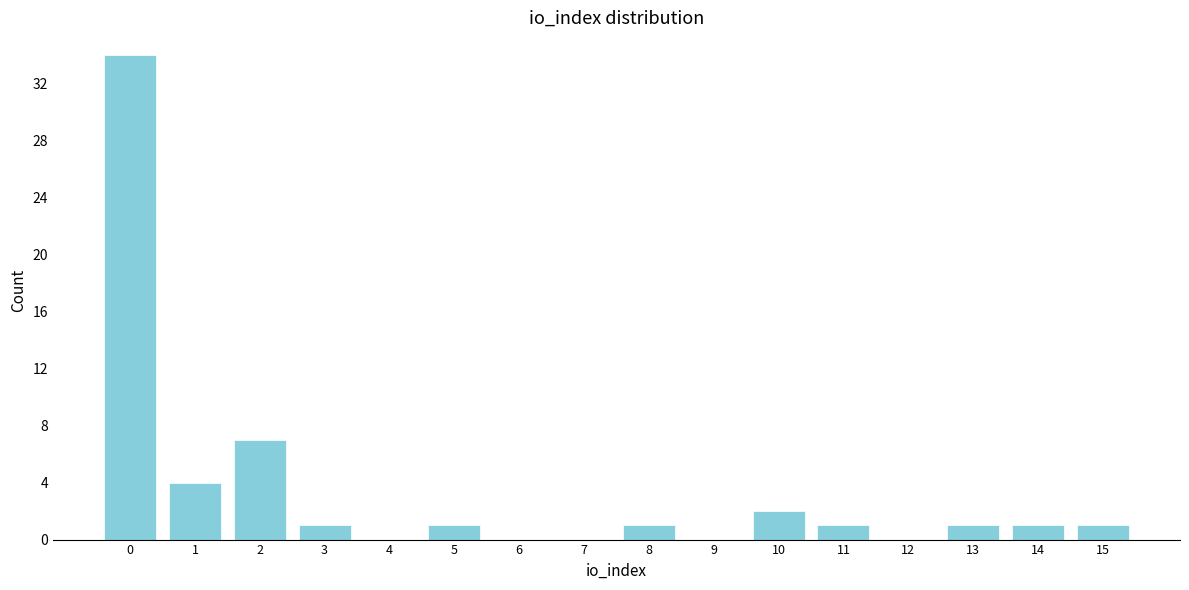

Reading left to right, what are all the values shown in this chart?

0=34	1=4	2=7	3=1	4=0	5=1	6=0	7=0	8=1	9=0	10=2	11=1	12=0	13=1	14=1	15=1